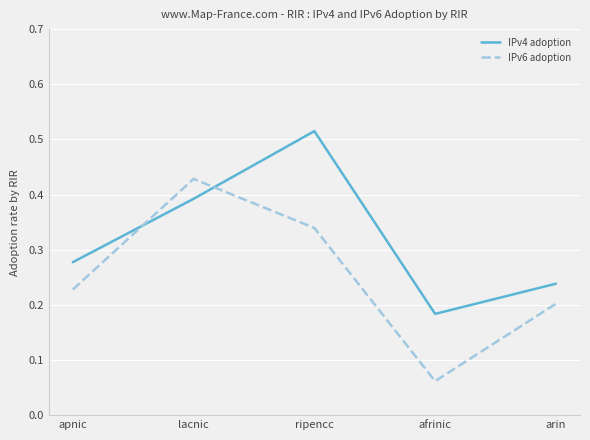

Which series has the widest spread of values?

IPv6 adoption